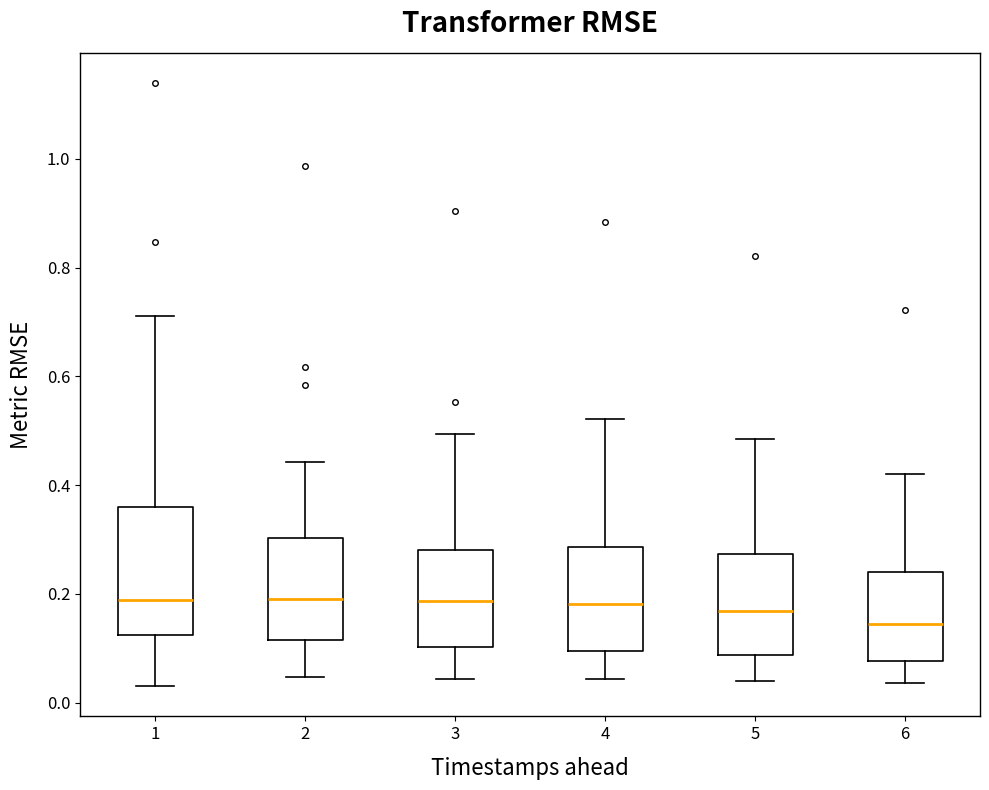

Reading left to right, transcribe this box plot: for each box, give where its median line is, the range the box spans, and where its two whiskers end, as read against the y-axis. The values are not printed on the chart, so give them approximately, as read against the axis.

1: median 0.18, box 0.12 to 0.36, whiskers 0.04 to 0.72
2: median 0.20, box 0.12 to 0.30, whiskers 0.04 to 0.44
3: median 0.18, box 0.10 to 0.28, whiskers 0.04 to 0.50
4: median 0.18, box 0.10 to 0.28, whiskers 0.04 to 0.52
5: median 0.16, box 0.08 to 0.28, whiskers 0.04 to 0.48
6: median 0.14, box 0.08 to 0.24, whiskers 0.04 to 0.42